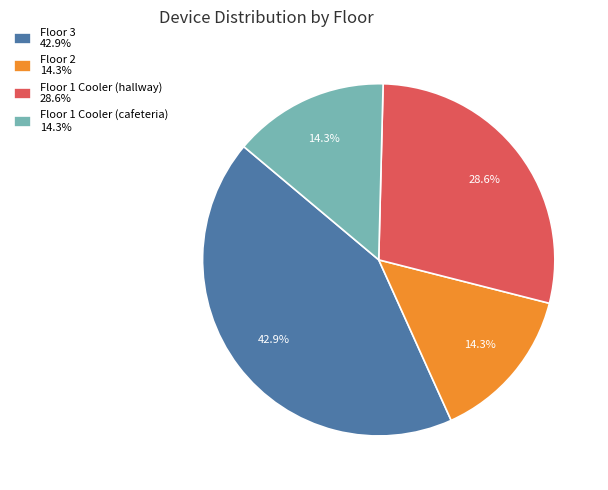

What percentage is the Floor 2 slice, to the nearest percent?

14%